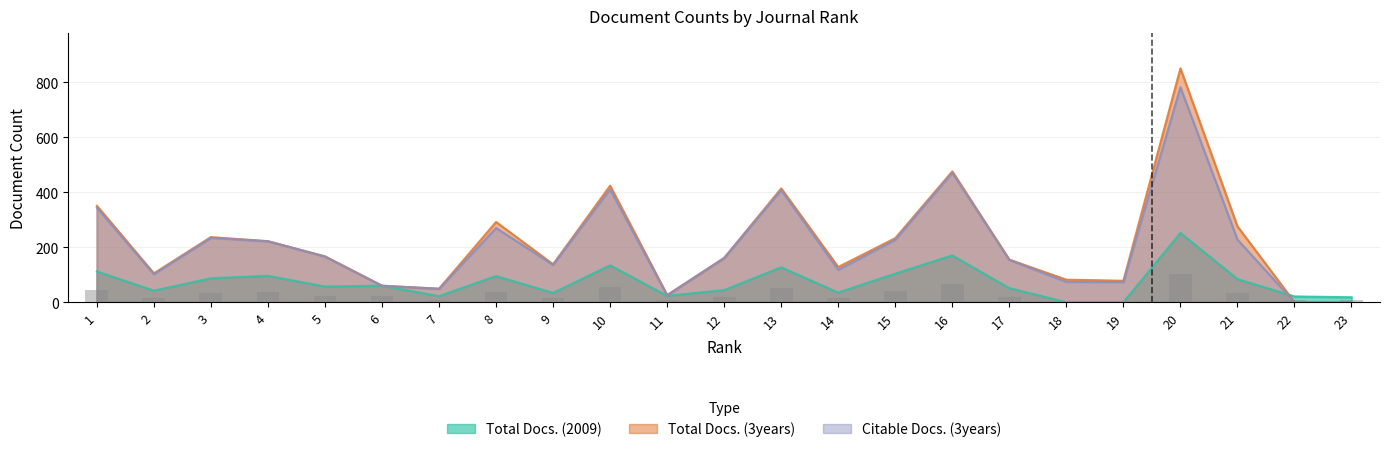

Is it true that Total Docs. (3years) equals 104 at 10?

False